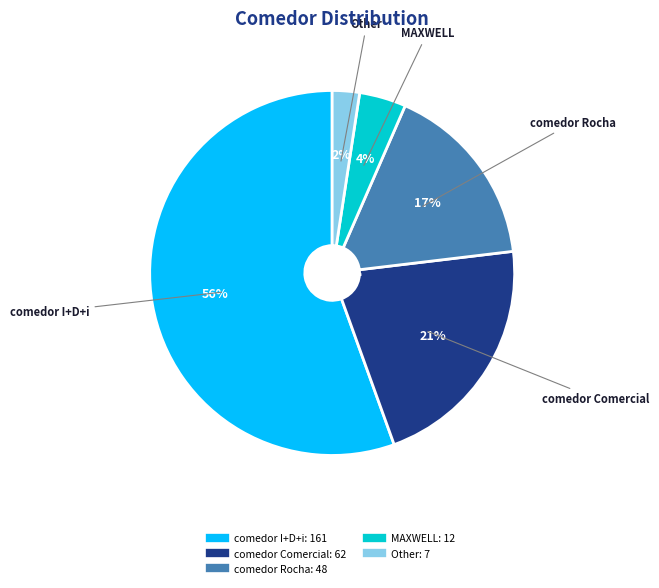

To the nearest percent, what is the difference between the comedor Rocha and comedor I+D+i slice percentages?

39%